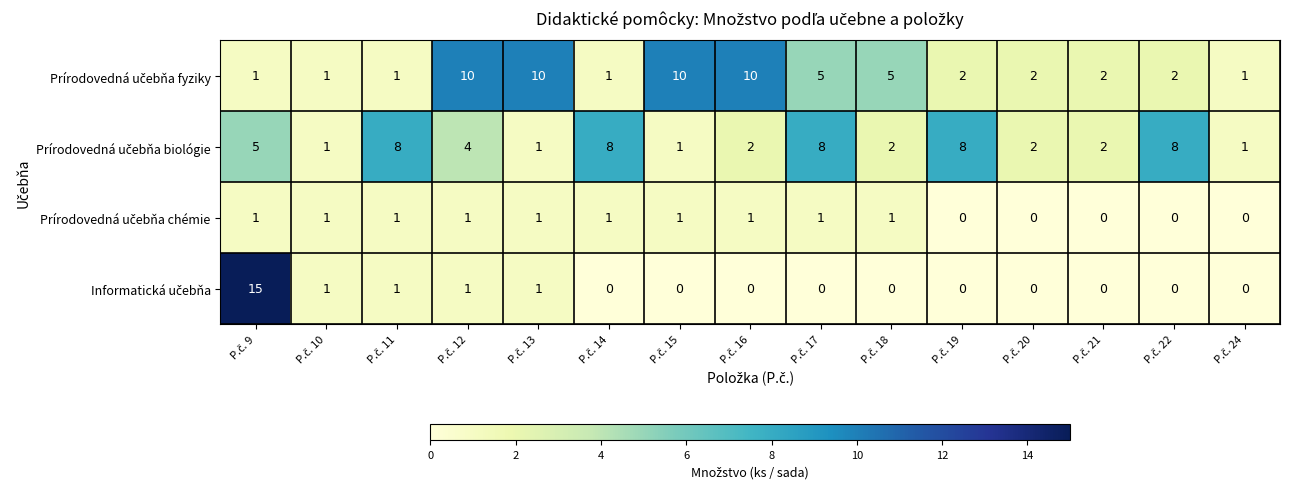

What is the greatest value displayed?

15